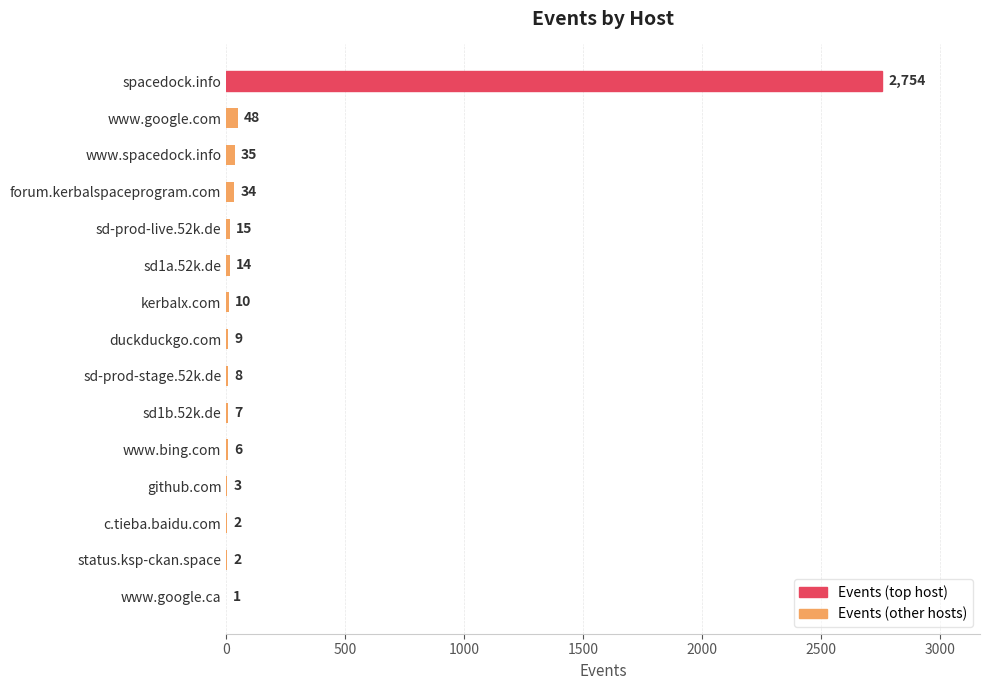

At which label is the value closest to 1377?

www.google.com